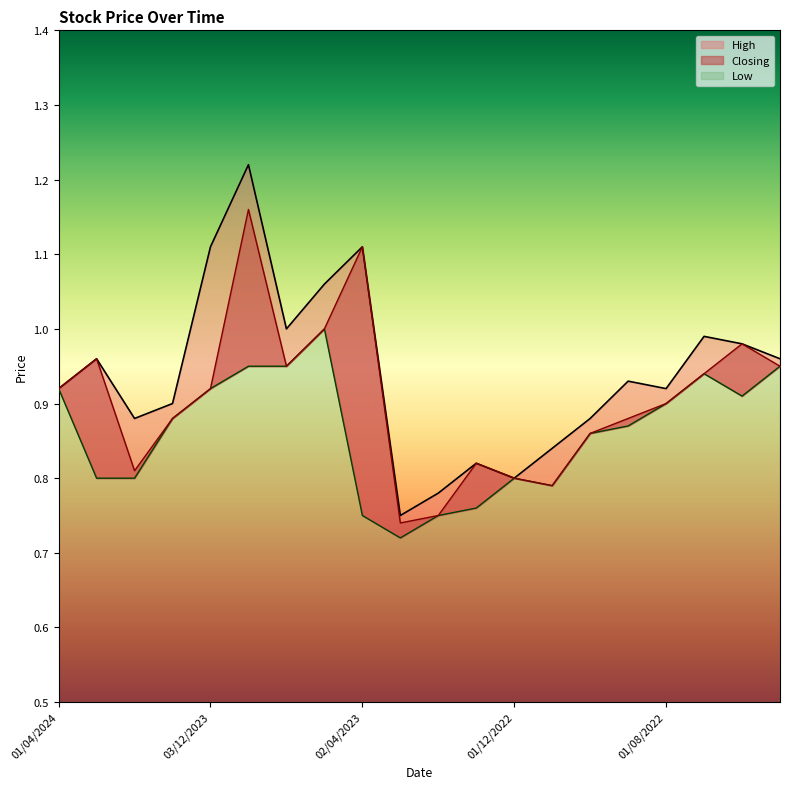

At which category is the sum across all series the highest?

03/09/2023